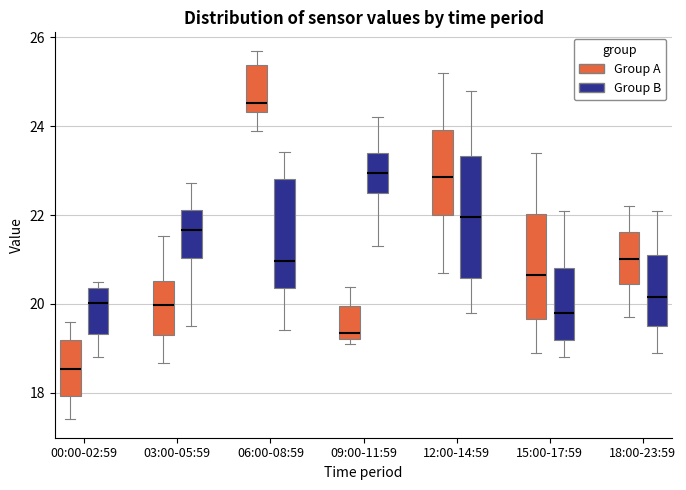

Which box's median line is the highest?

06:00-08:59 (Group A)